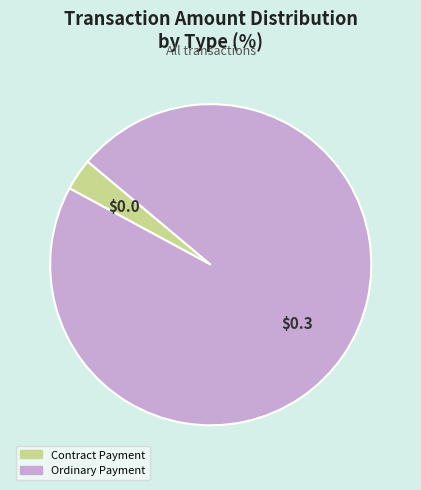

True or false: Ordinary Payment accounts for 97% of the total.

True